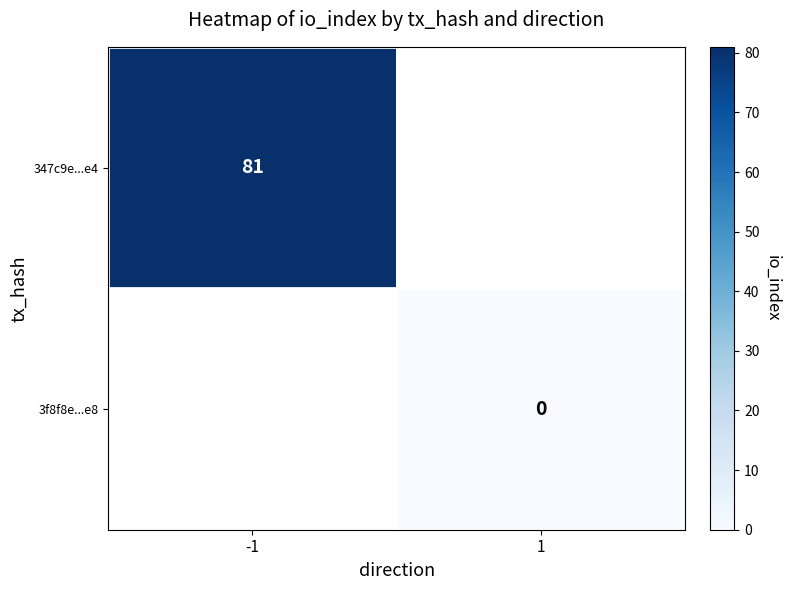

True or false: 347c9e...e4 has a value of 81 at -1.

True